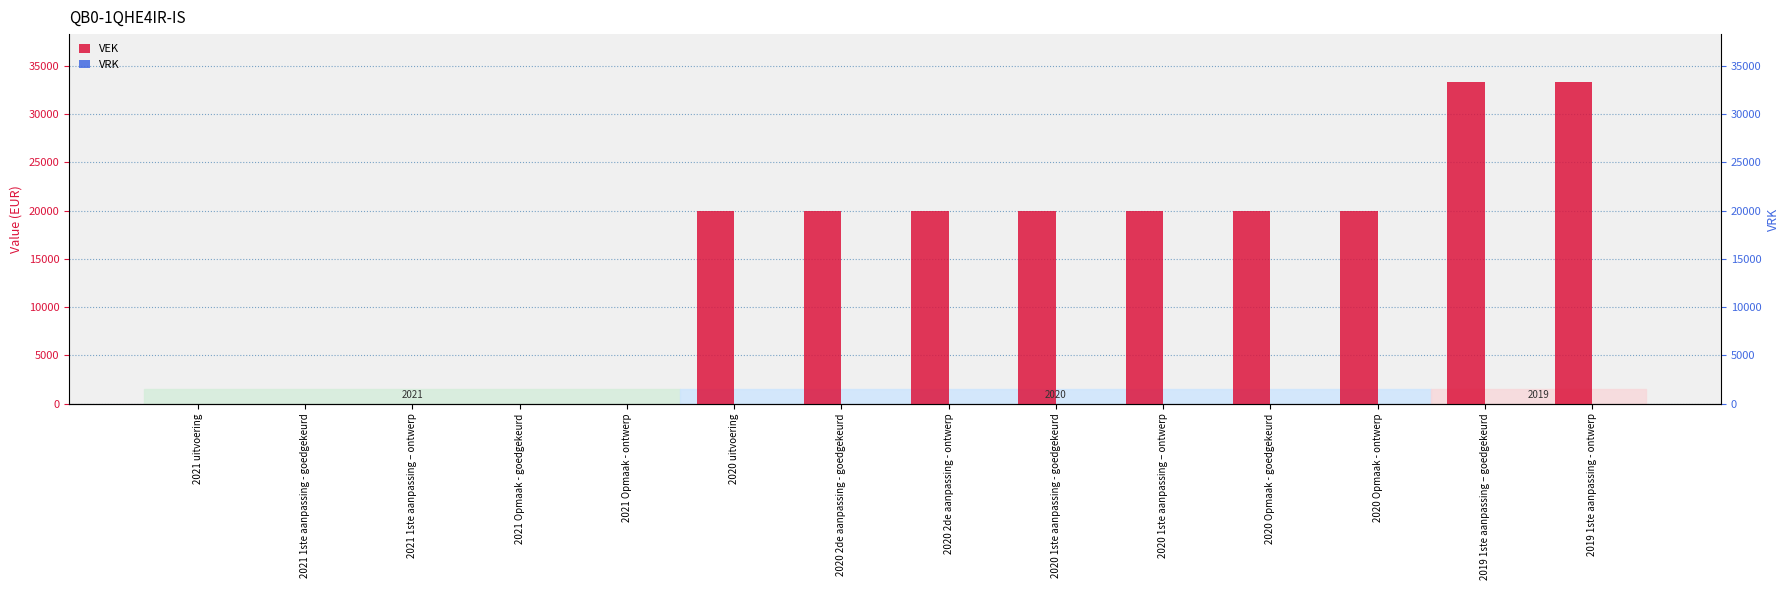

The VEK series shows 10991 at 2020 2de aanpassing - ontwerp. True or false?

False